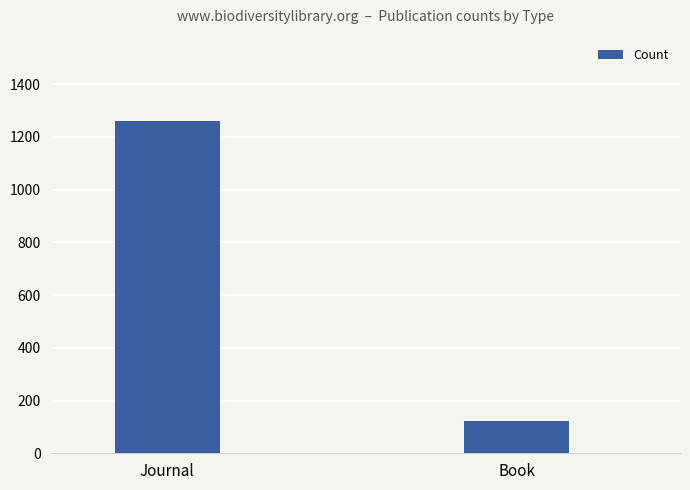

What is the approximate value at Journal?

1261